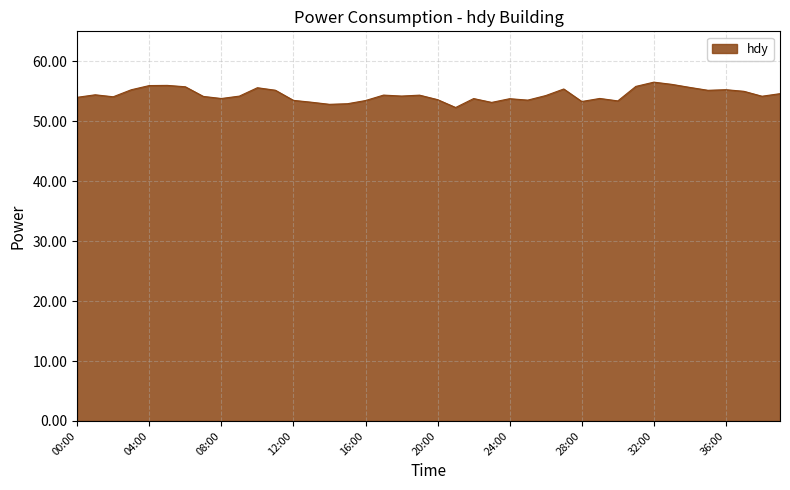

True or false: there are more than 0 points higher than both neighbors.

True